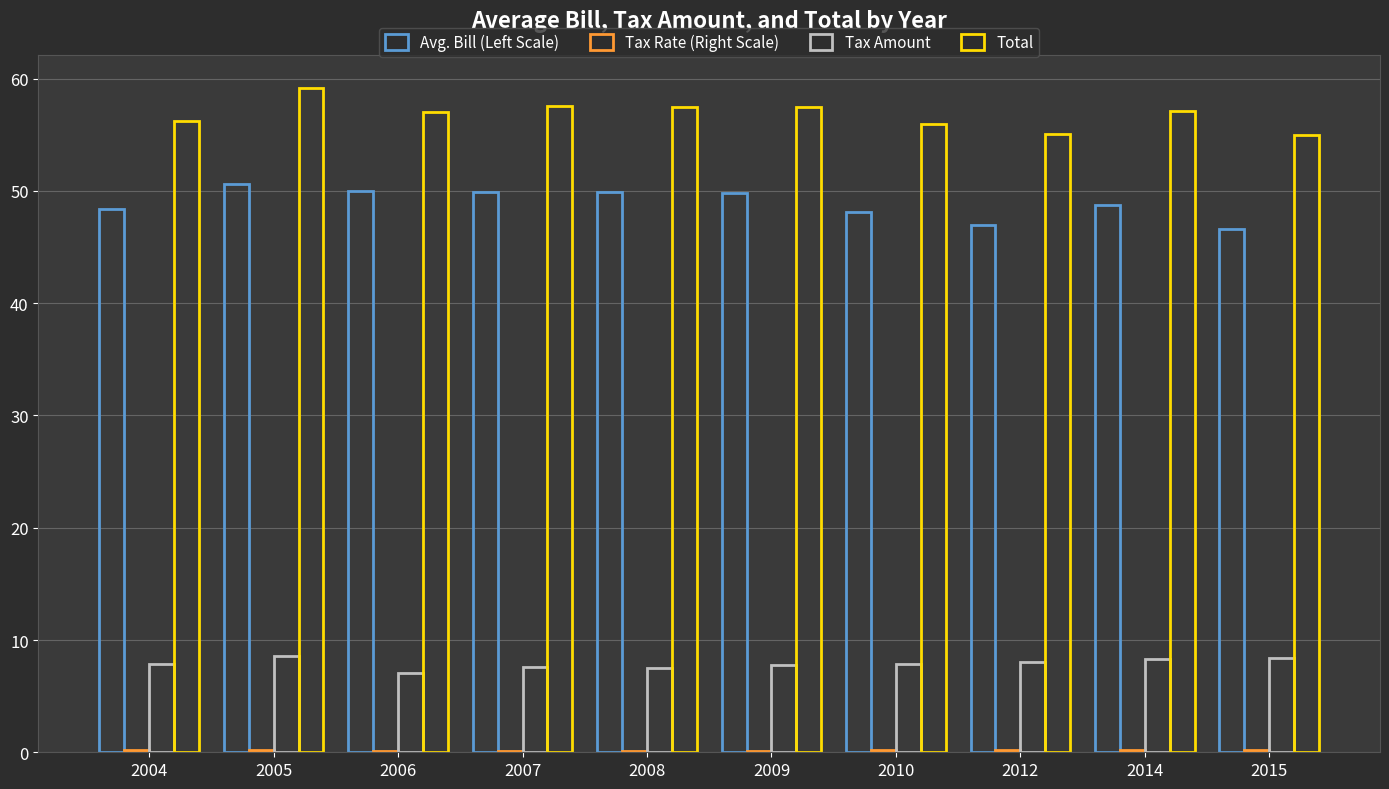

Does the chart contain stacked bars?

No